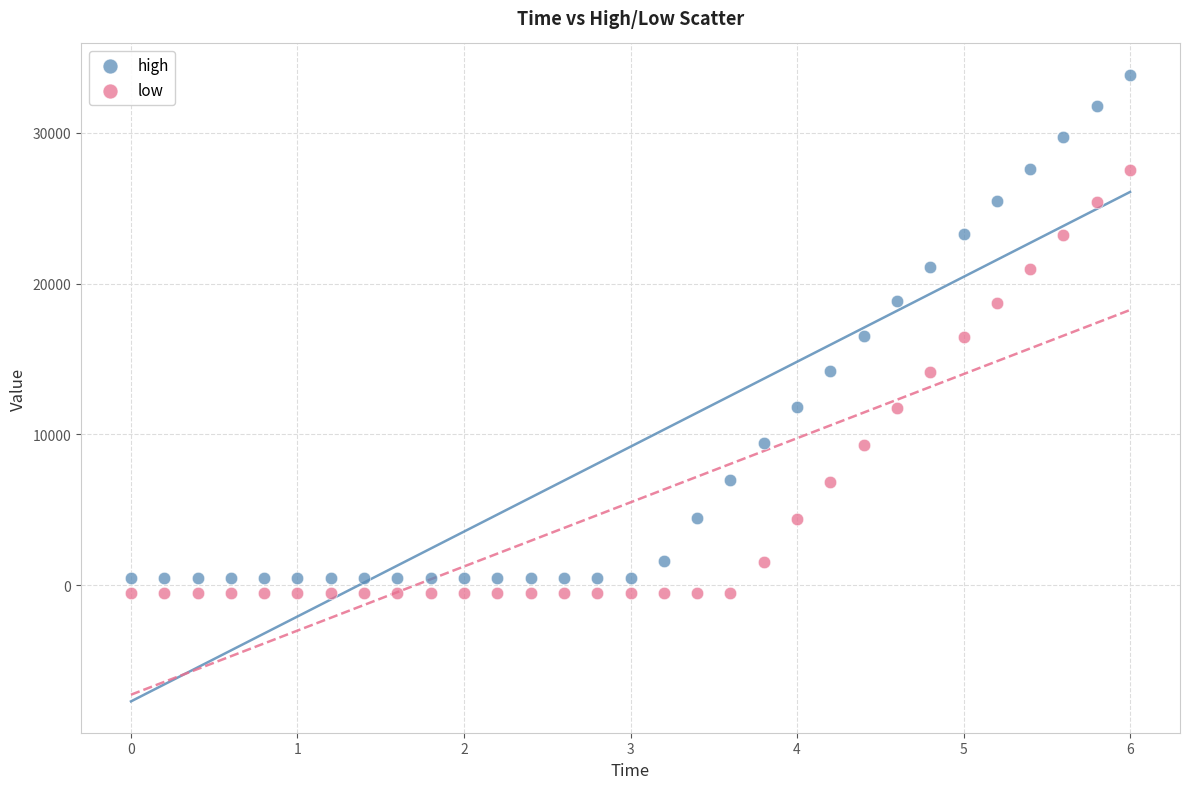

Which series reaches the minimum Y coordinate?

low